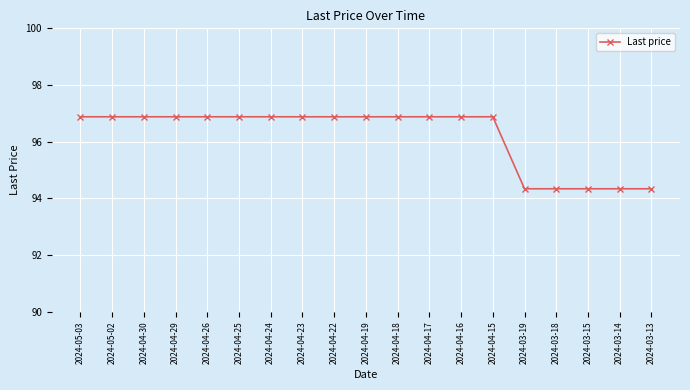

What is the ratio of the value at 2024-04-17 to the value at 2024-03-19?

1.0